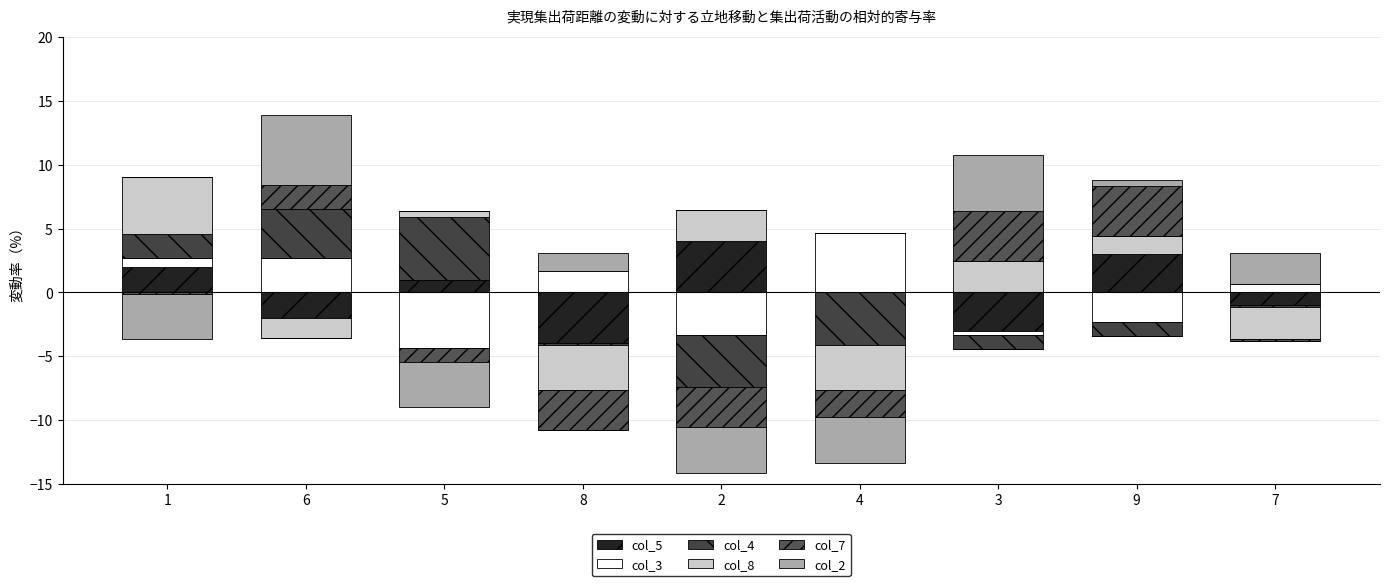

What is the difference between the col_2 values at 7 and 3?

2.0